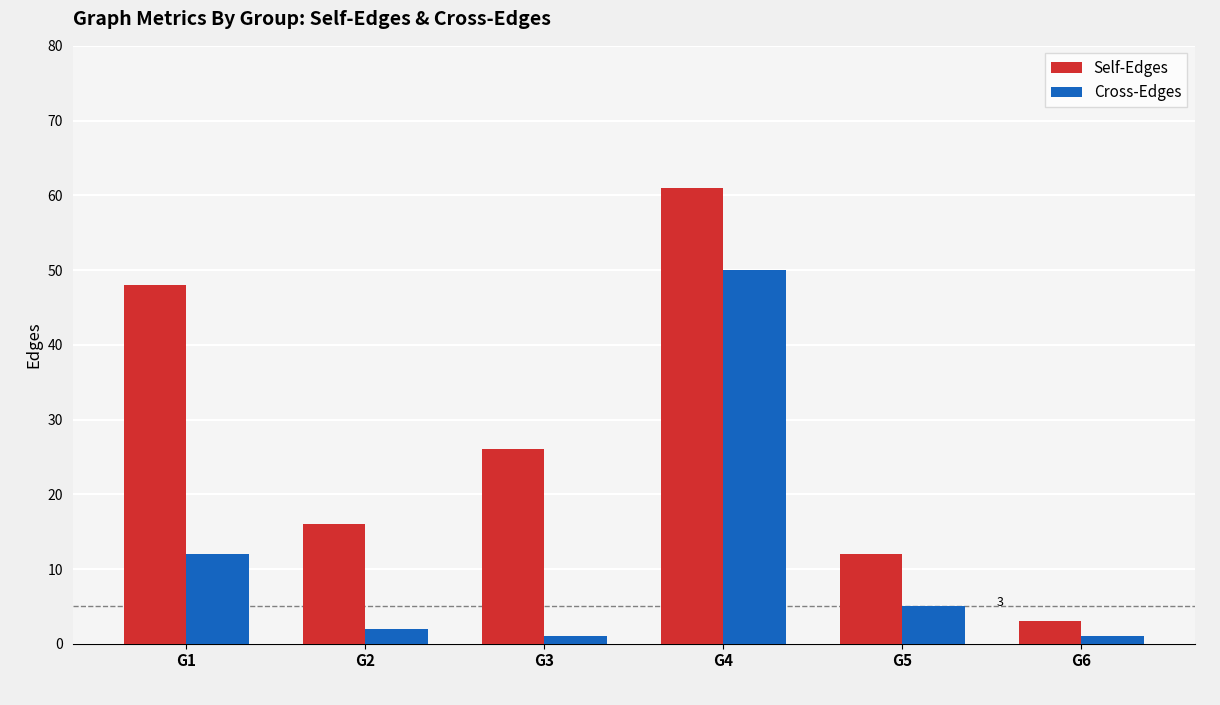

Rank the series at G4 from highest to lowest value.

Self-Edges, Cross-Edges